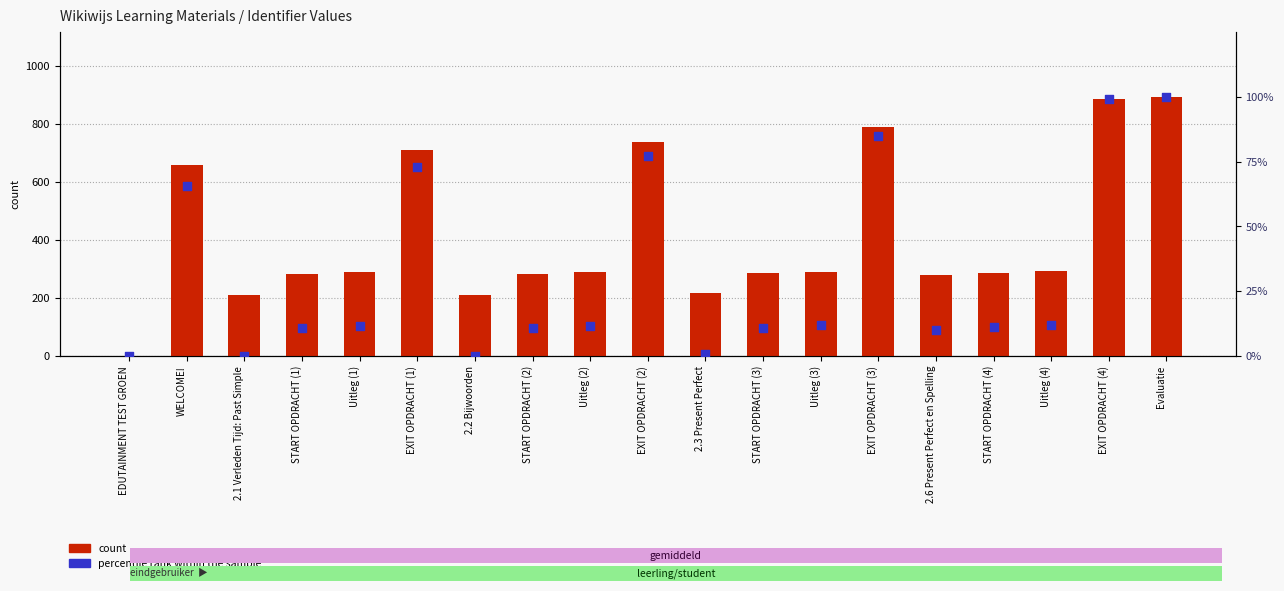

Which series has the largest total across all categories?

count